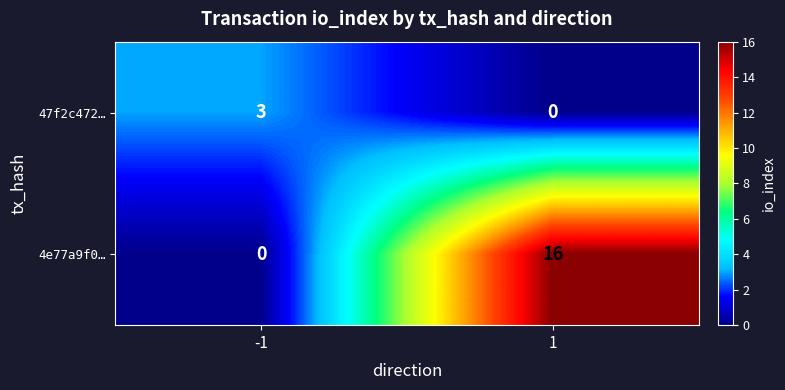

What is the highest value of the 4e77a9f0… series?

16